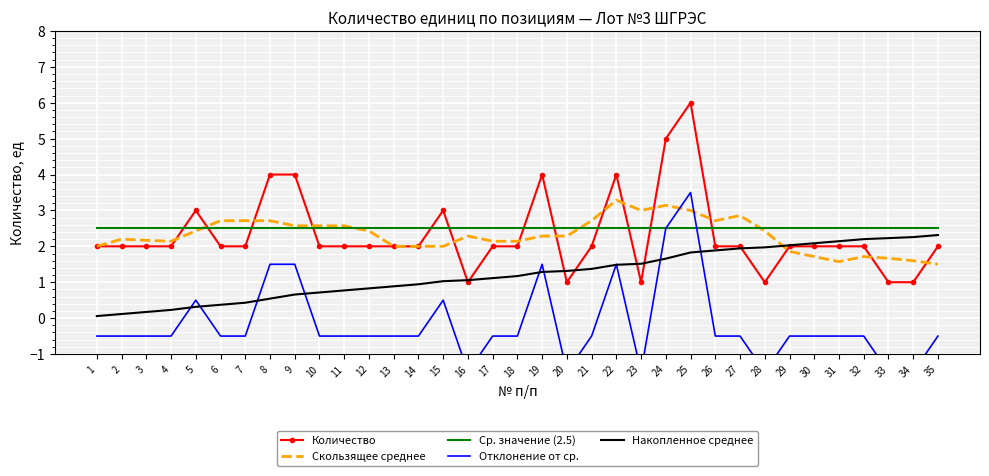

The value of Отклонение от ср. at 16 is -2.1. True or false?

False